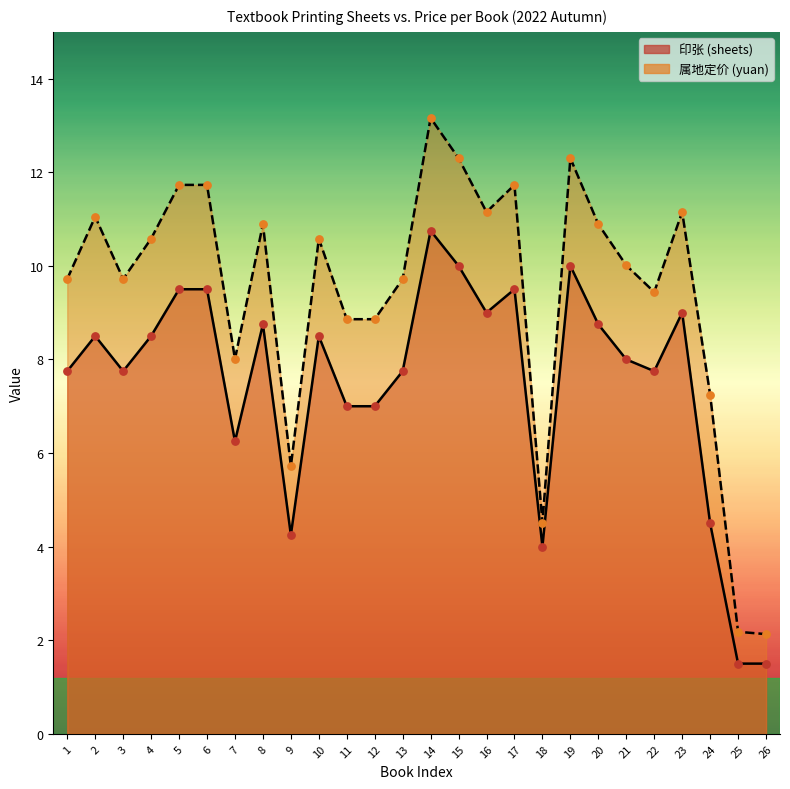

Which series has the largest total across all categories?

属地定价 (yuan)